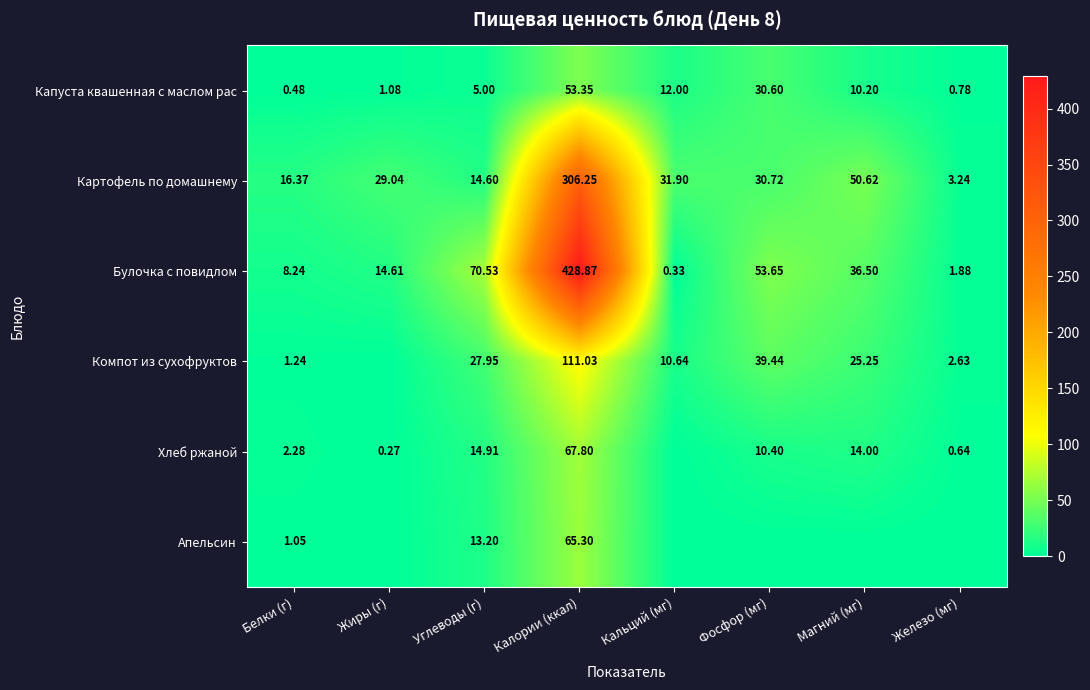

At which label does Булочка с повидлом reach its minimum?

Кальций (мг)